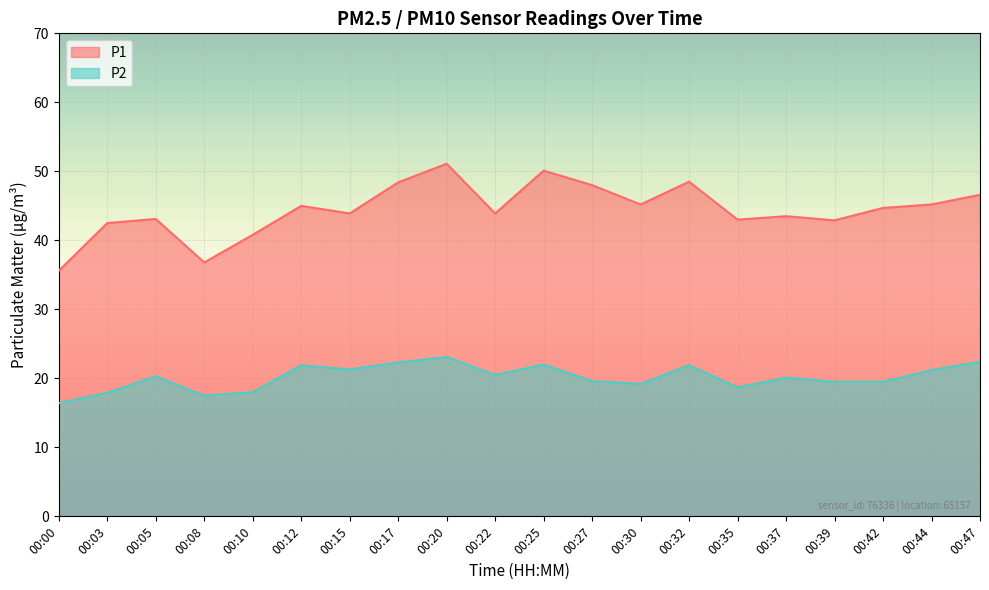

The P1 series shows 48.4 at 00:17. True or false?

True